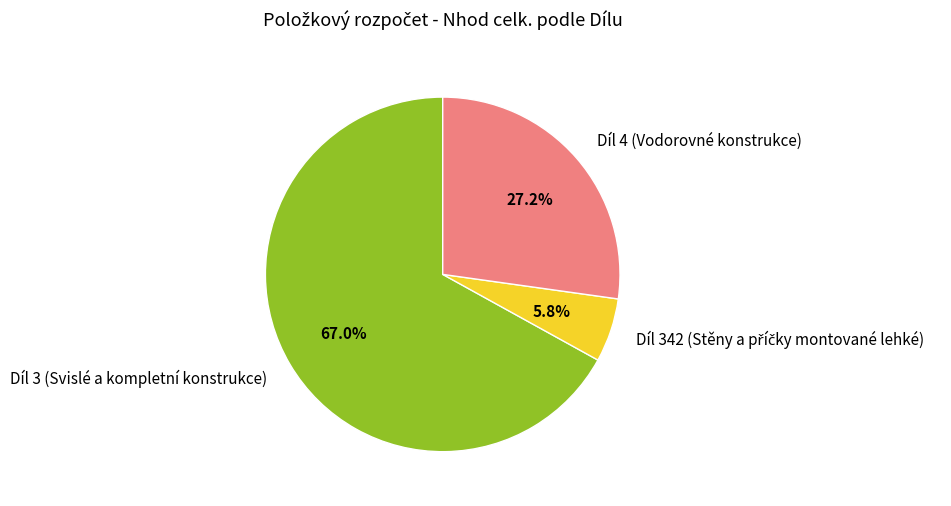

What portion of the pie excludes Díl 3 (Svislé a kompletní konstrukce)?

33.0%